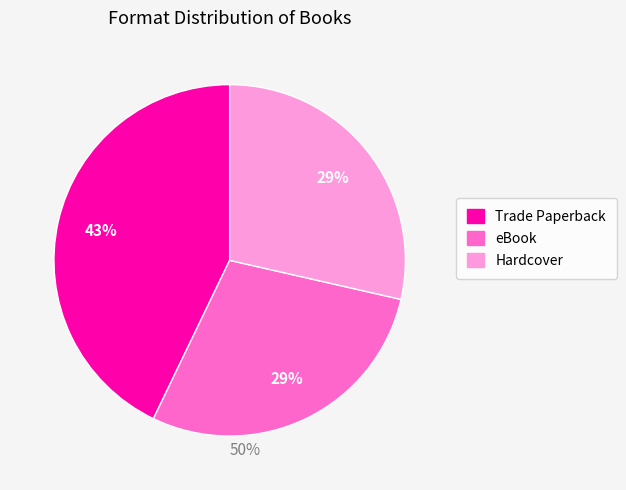

Does any single category account for the majority?

No